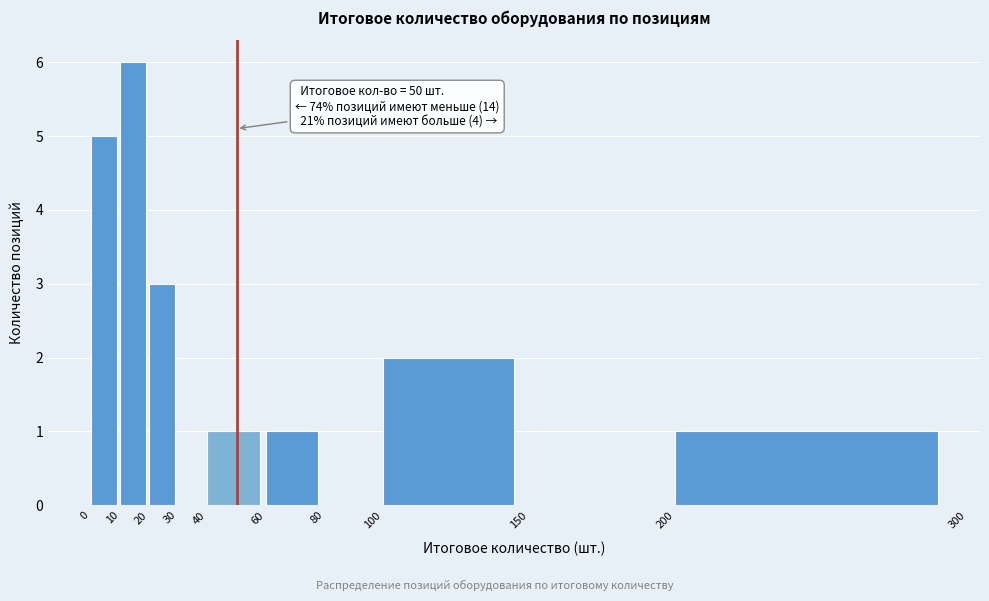

Which range on the x-axis has the tallest bar?

10 to 20